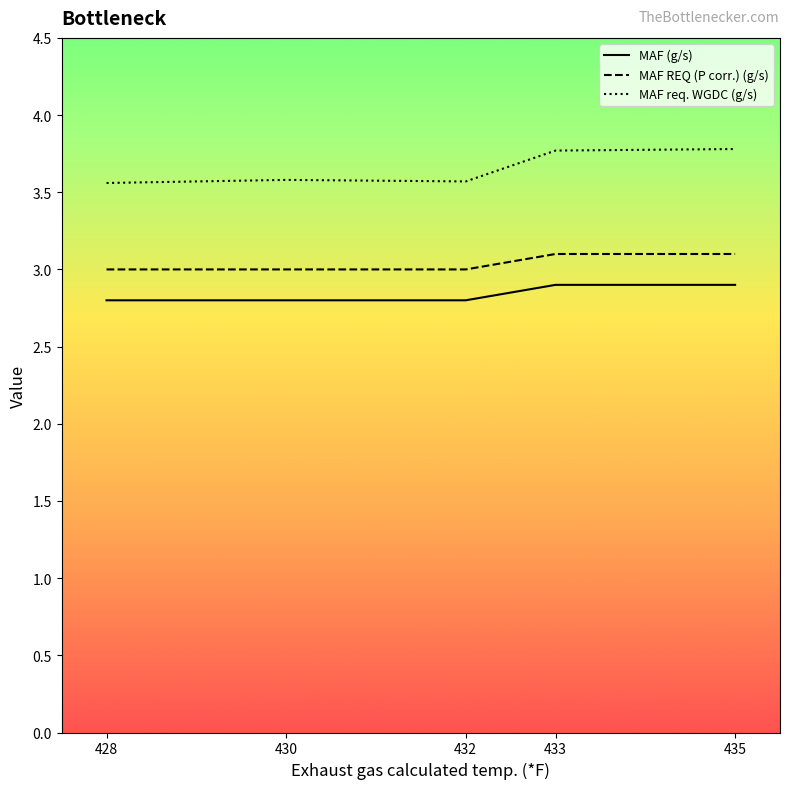

Is it true that MAF REQ (P corr.) (g/s) equals 3.1 at 433?

True